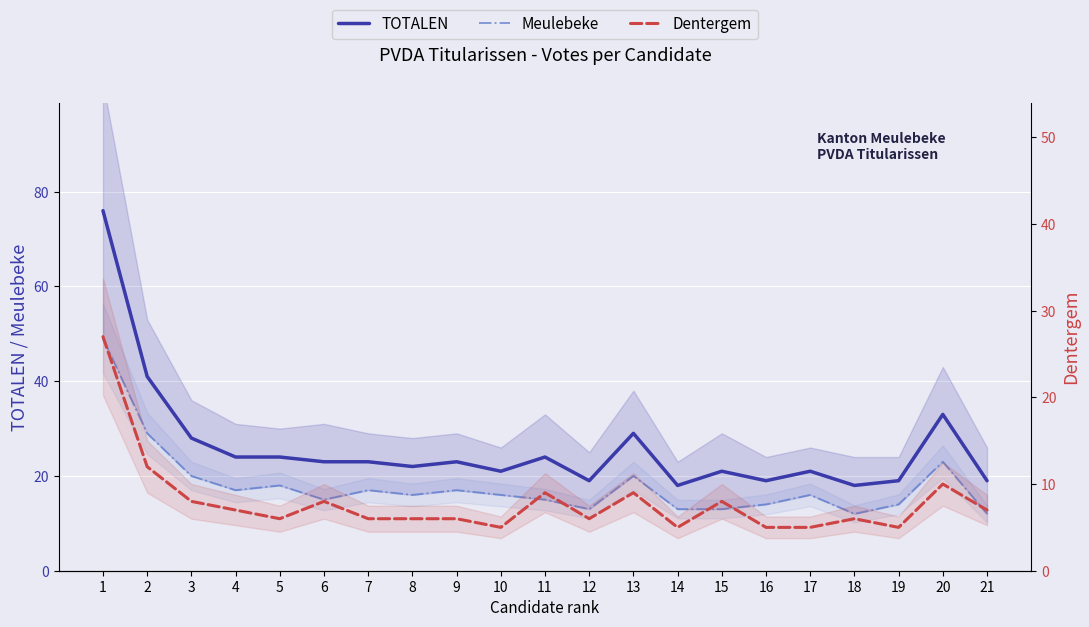

How many lines are shown in the chart?

3